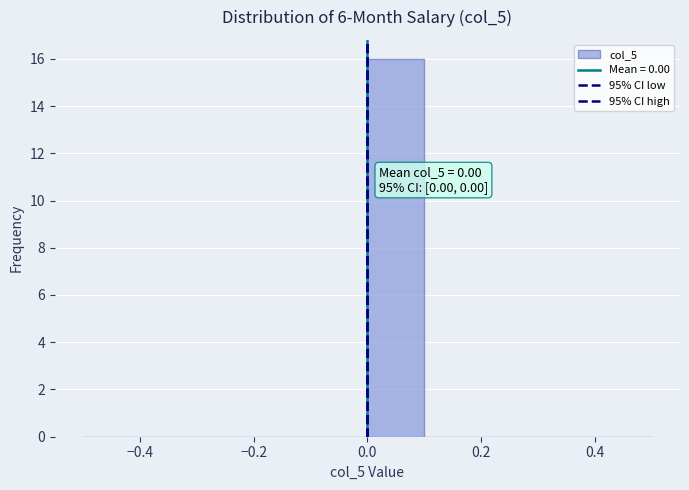

Over which range of the x-axis is the bar tallest?

0.0 to 0.1